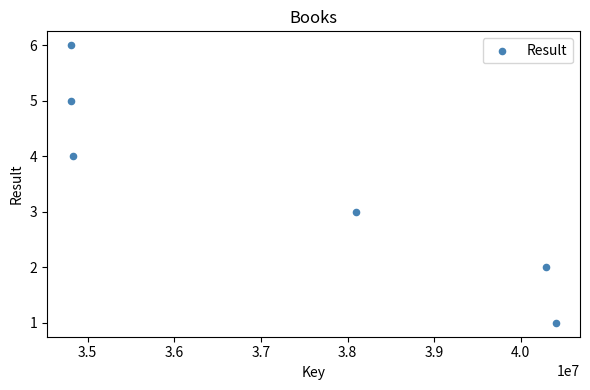

What is the average X value?

37207305